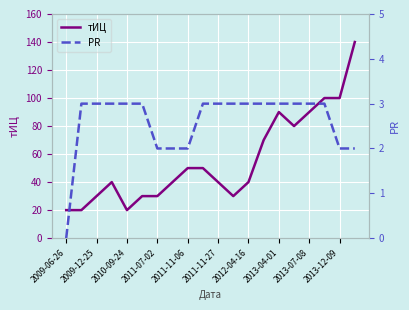

The тИЦ series shows 10 at 2010-09-24. True or false?

False